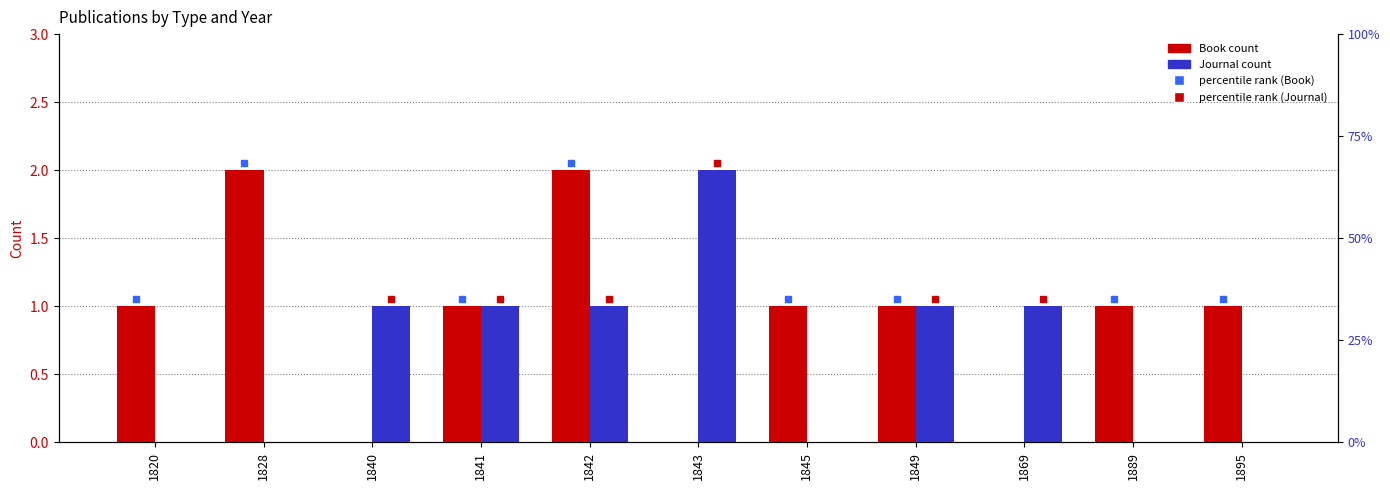

Reading left to right, extract all data points from this chart.

Book: 1820=1	1828=2	1840=0	1841=1	1842=2	1843=0	1845=1	1849=1	1869=0	1889=1	1895=1
Journal: 1820=0	1828=0	1840=1	1841=1	1842=1	1843=2	1845=0	1849=1	1869=1	1889=0	1895=0